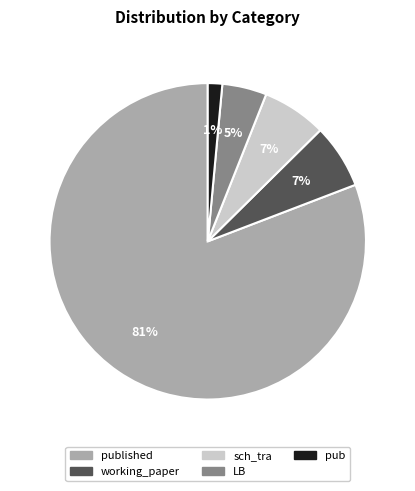

To the nearest percent, what is the average slice percentage?

20%